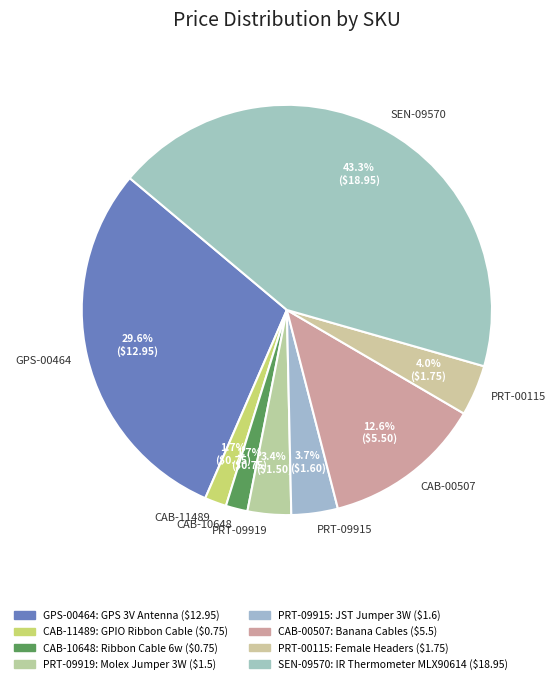

Is the sum of CAB-11489 and PRT-09919 greater than half?

No